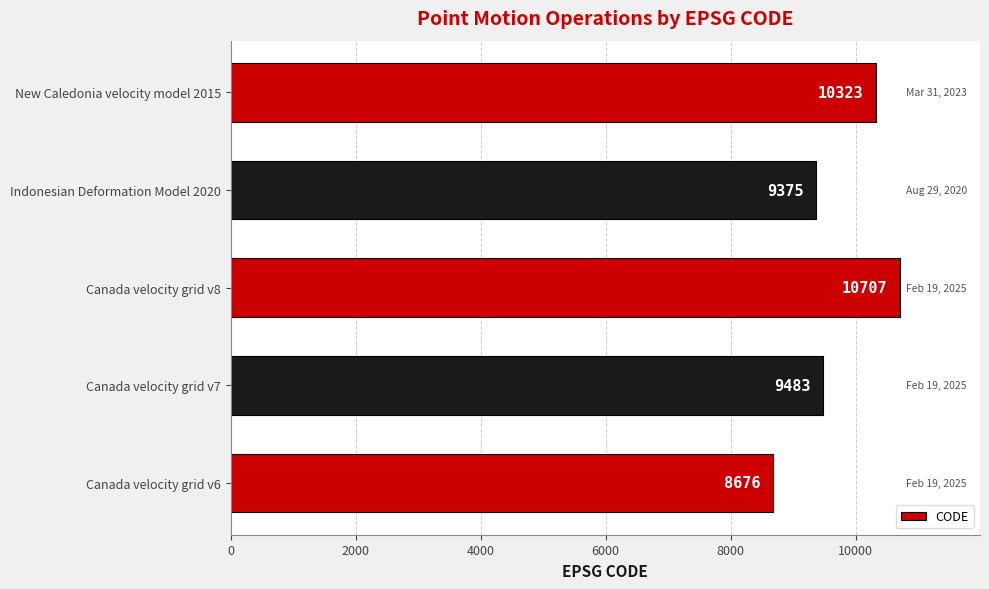

How many data points are less than 9483?

2